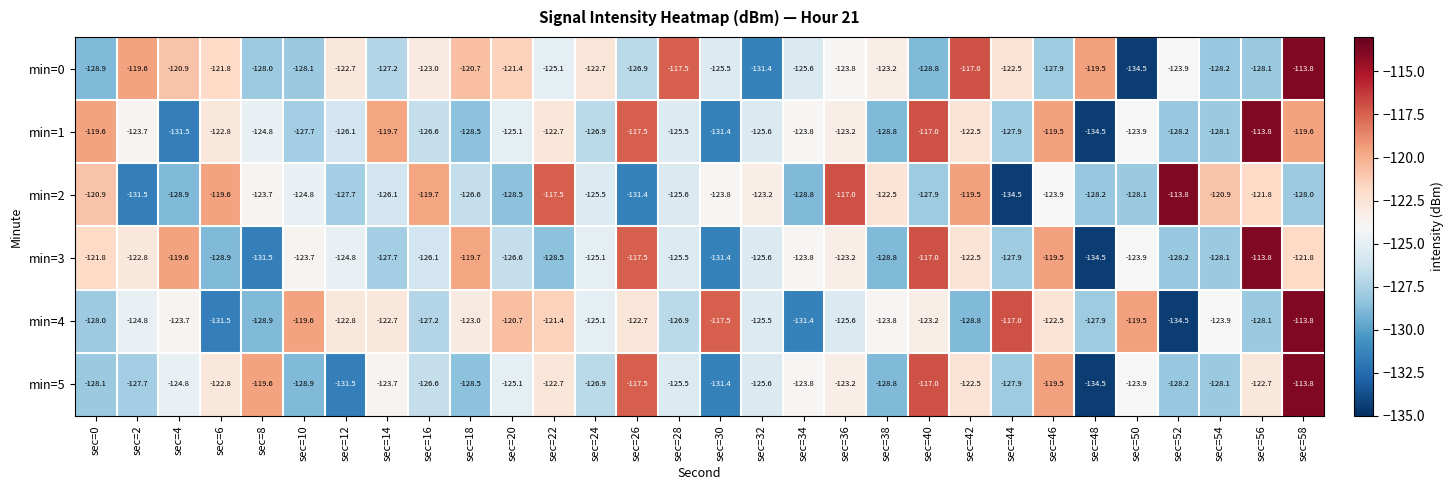

True or false: min=2 has a value of -128.2 at sec=48.

True